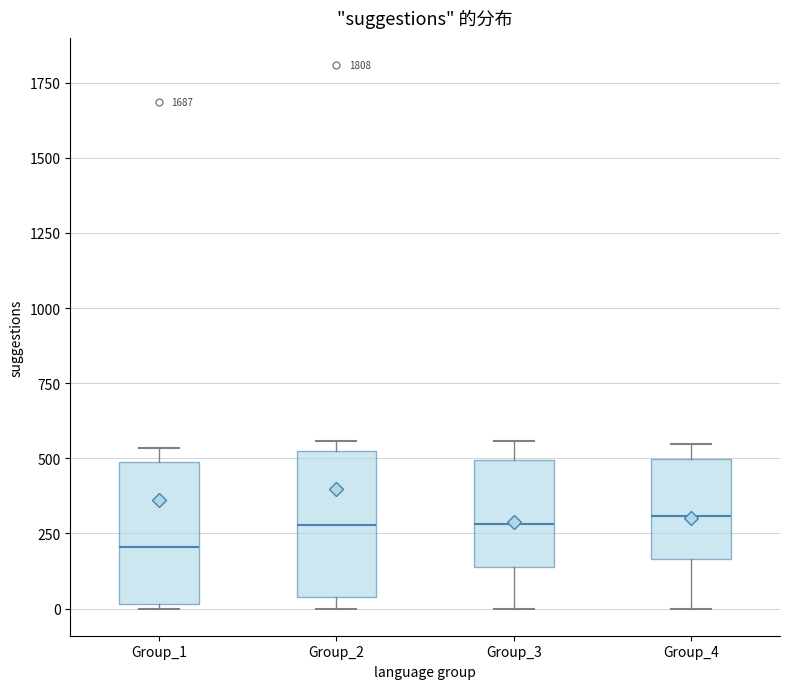

Reading left to right, transcribe this box plot: for each box, give where its median line is, the range the box spans, and where its two whiskers end, as read against the y-axis. The values are not printed on the chart, so give them approximately, as read against the axis.

Group_1: median 200, box 0 to 500, whiskers 0 to 550
Group_2: median 300, box 50 to 500, whiskers 0 to 550
Group_3: median 300, box 150 to 500, whiskers 0 to 550
Group_4: median 300, box 150 to 500, whiskers 0 to 550